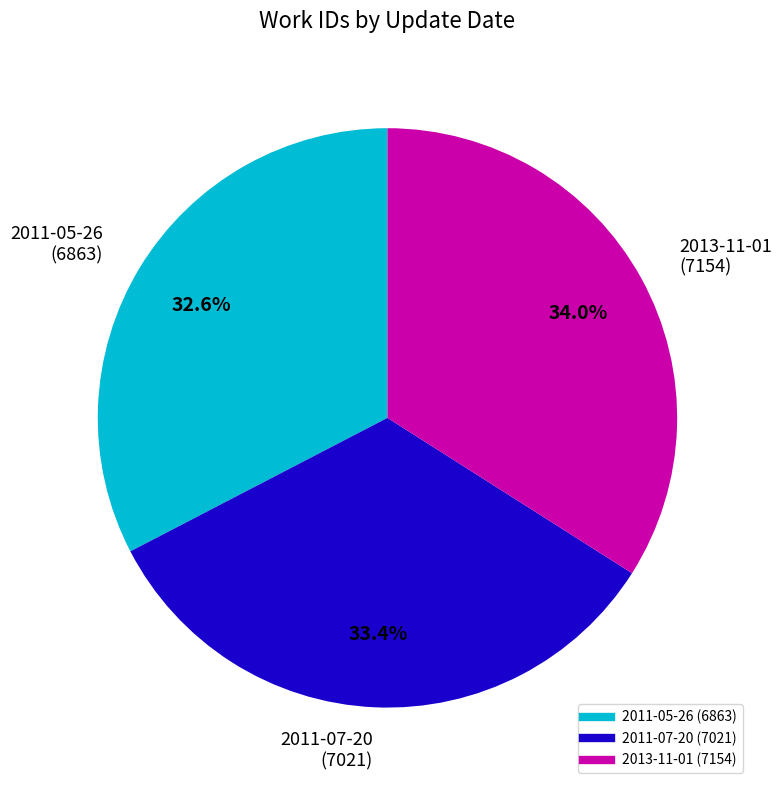

Does 2013-11-01 account for over 50% of the chart?

No